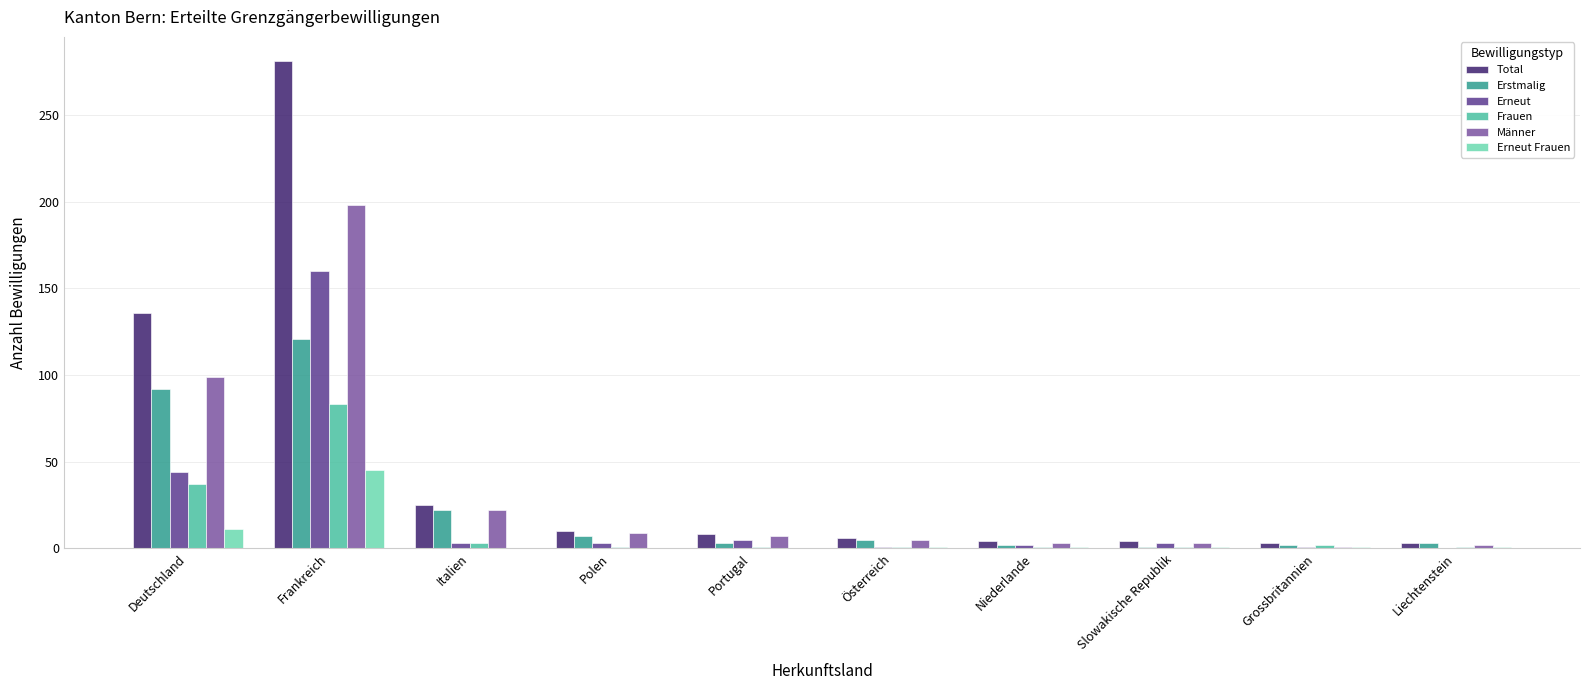

Which category has the highest value in the Männer series?

Frankreich